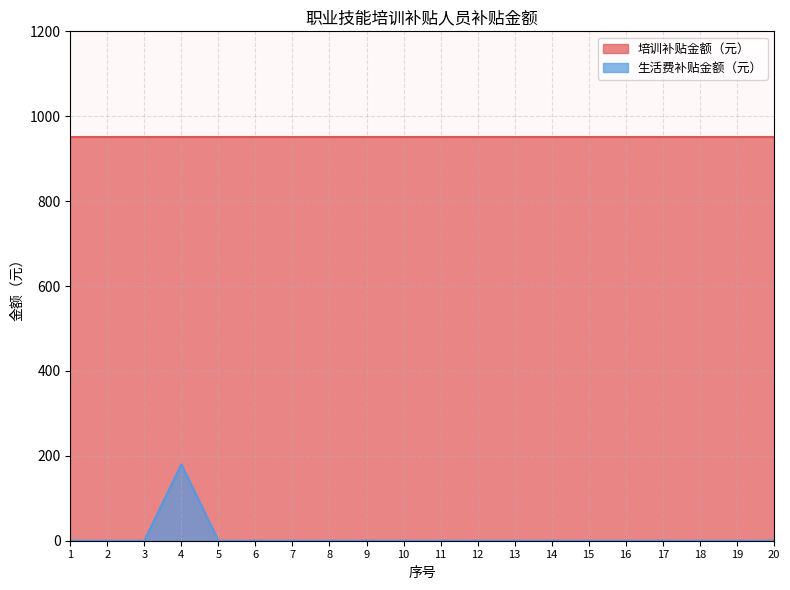

At which category does the chart reach its peak across all series?

4